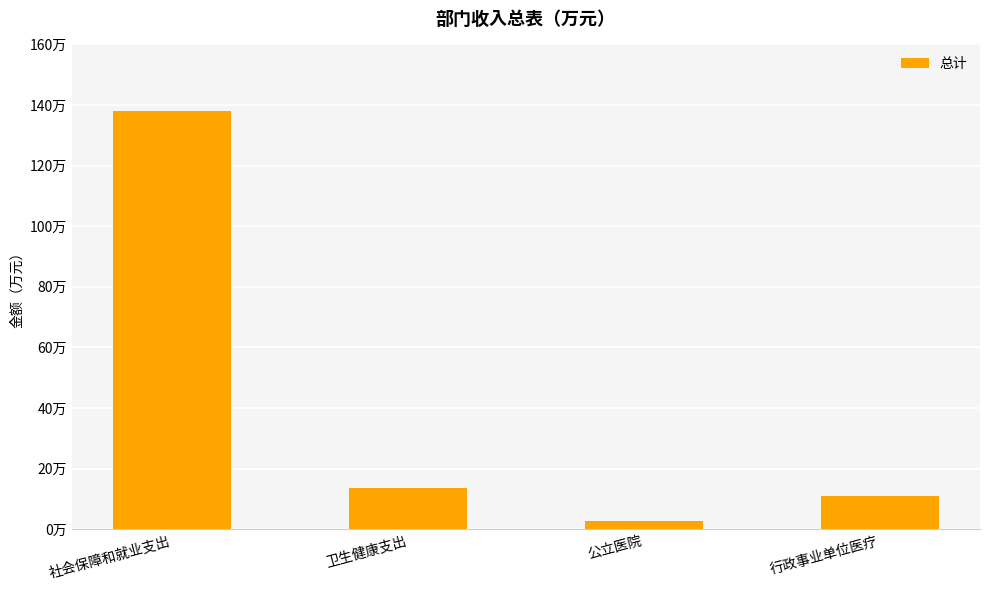

What is the maximum value shown in the chart?

138.0